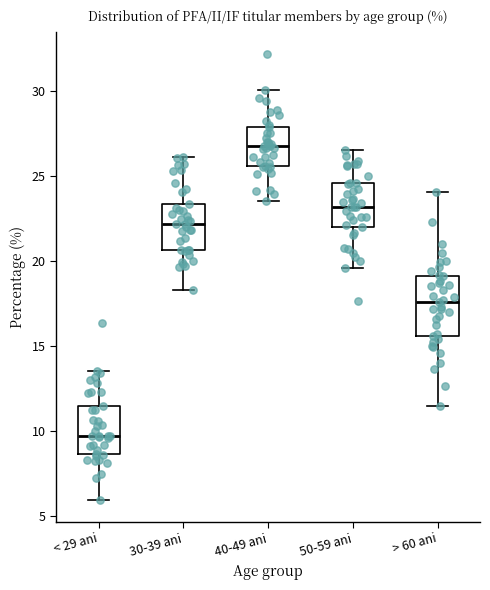

Reading left to right, read every box against the y-axis: the position of its median line, the range the box covers, and the ends of its whiskers. The values are not printed on the chart, so give them approximately, as read against the axis.

< 29 ani: median 9.5, box 8.5 to 11.5, whiskers 6.0 to 13.5
30-39 ani: median 22.0, box 20.5 to 23.5, whiskers 18.5 to 26.0
40-49 ani: median 27.0, box 25.5 to 28.0, whiskers 23.5 to 30.0
50-59 ani: median 23.0, box 22.0 to 24.5, whiskers 19.5 to 26.5
> 60 ani: median 17.5, box 15.5 to 19.0, whiskers 11.5 to 24.0